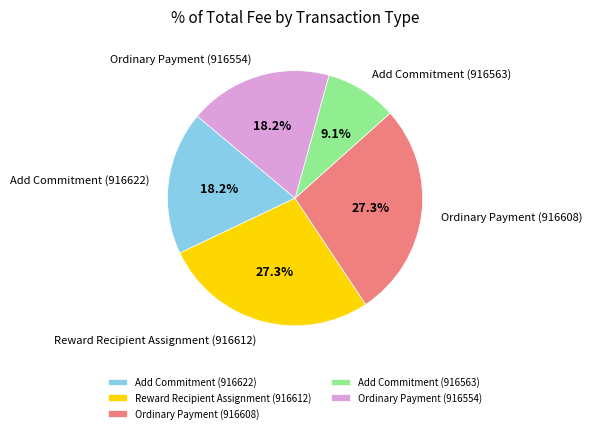

How many segments does this pie chart have?

5